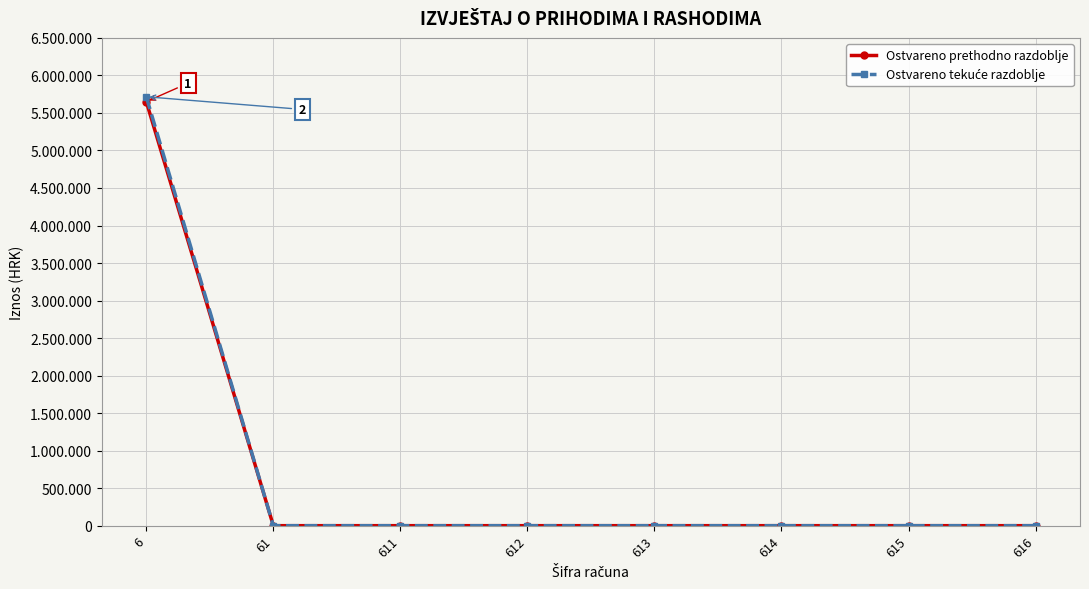

What is the difference between the maximum and second lowest values in the Ostvareno prethodno razdoblje series?

5650146